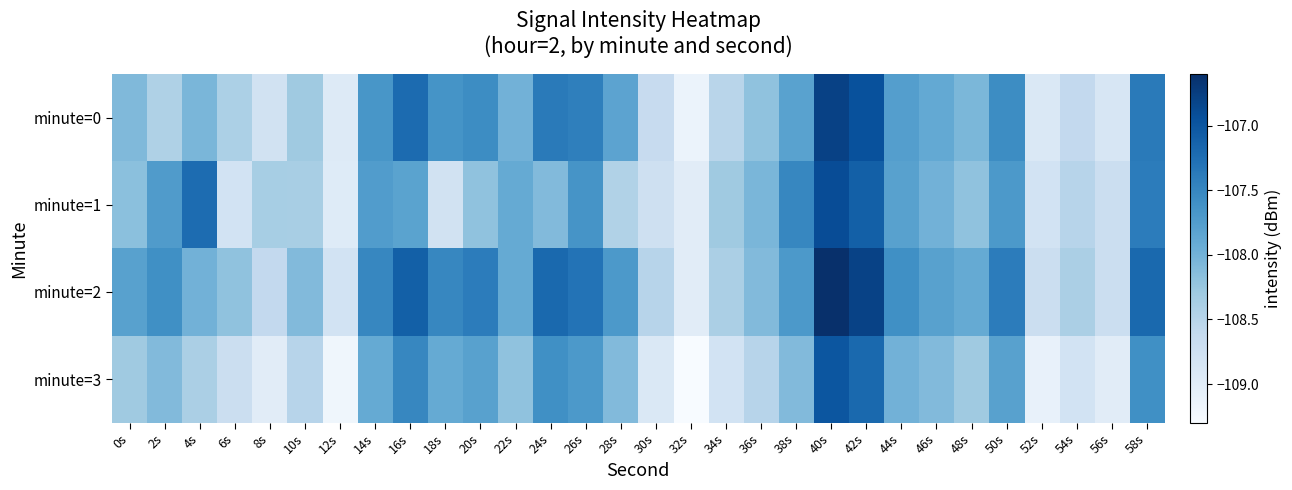

Which has a higher value, 18s or 22s?

18s